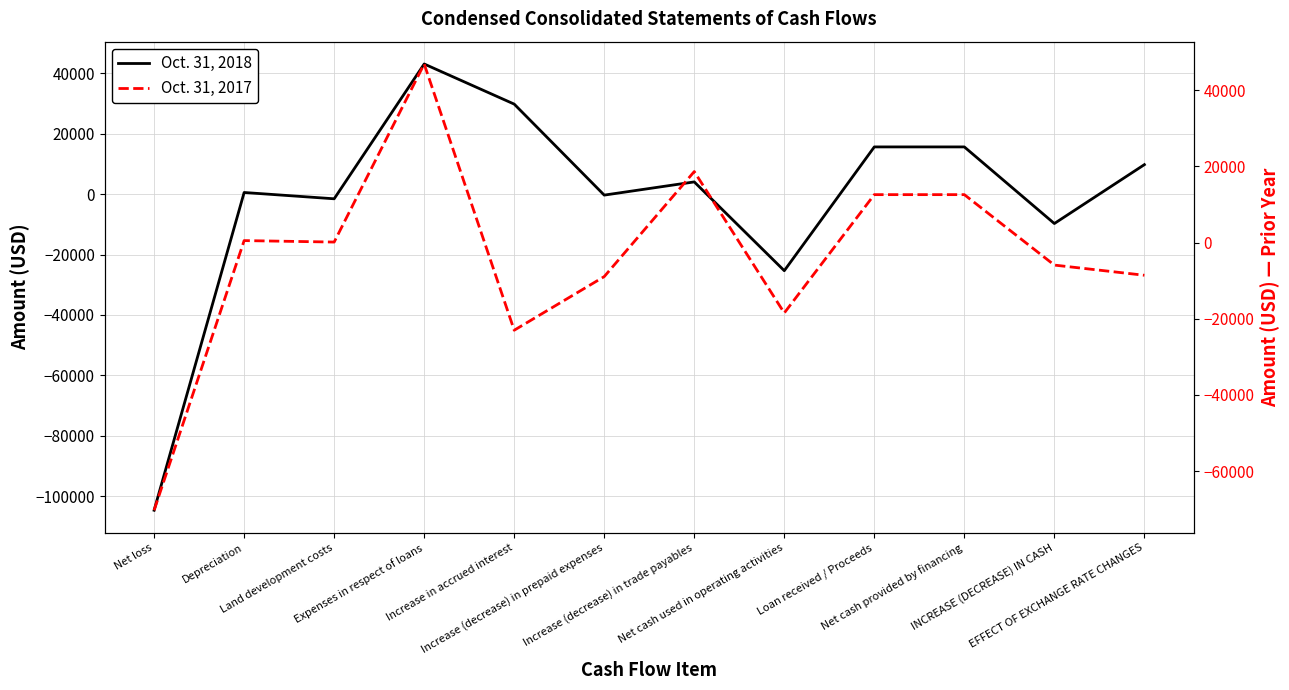

Reading right to left, transcribe all the data shown in this chart.

Oct. 31, 2018: EFFECT OF EXCHANGE RATE CHANGES=9742	INCREASE (DECREASE) IN CASH=-9742	Net cash provided by financing=15606	Loan received / Proceeds=15606	Net cash used in operating activities=-25348	Increase (decrease) in trade payables=4027	Increase (decrease) in prepaid expenses=-339	Increase in accrued interest=29768	Expenses in respect of loans=43046	Land development costs=-1557	Depreciation=527	Net loss=-104612
Oct. 31, 2017: EFFECT OF EXCHANGE RATE CHANGES=-8594	INCREASE (DECREASE) IN CASH=-5924	Net cash provided by financing=12561	Loan received / Proceeds=12561	Net cash used in operating activities=-18485	Increase (decrease) in trade payables=18615	Increase (decrease) in prepaid expenses=-8942	Increase in accrued interest=-23016	Expenses in respect of loans=46843	Land development costs=117	Depreciation=502	Net loss=-70254